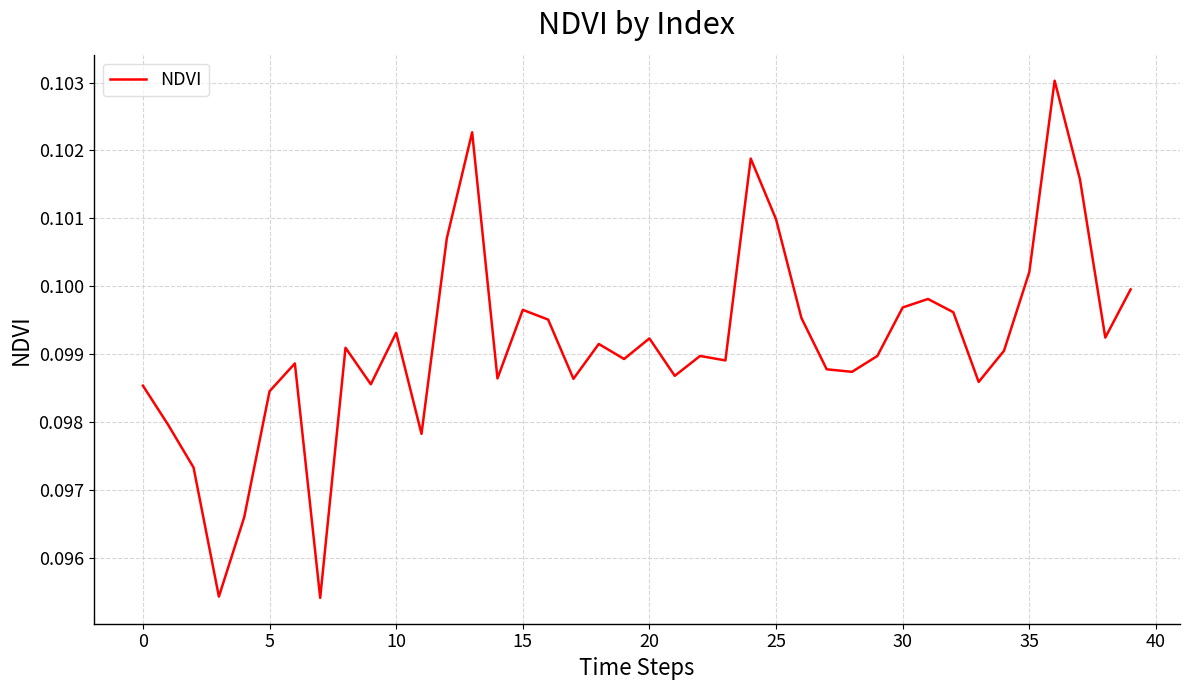

Is it true that the value at 35 is 0.0?

False